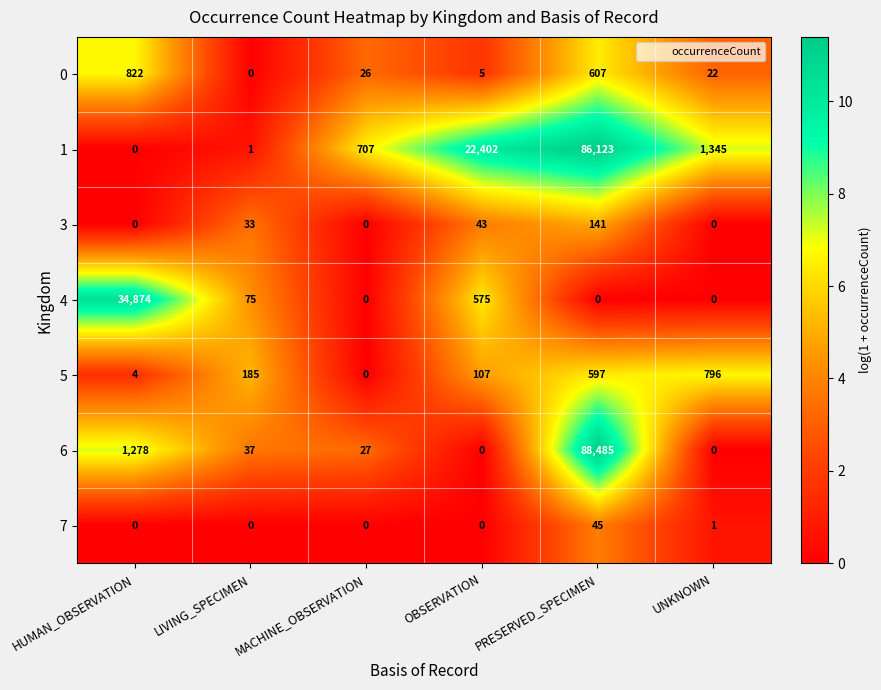

What is the greatest value displayed?

88485